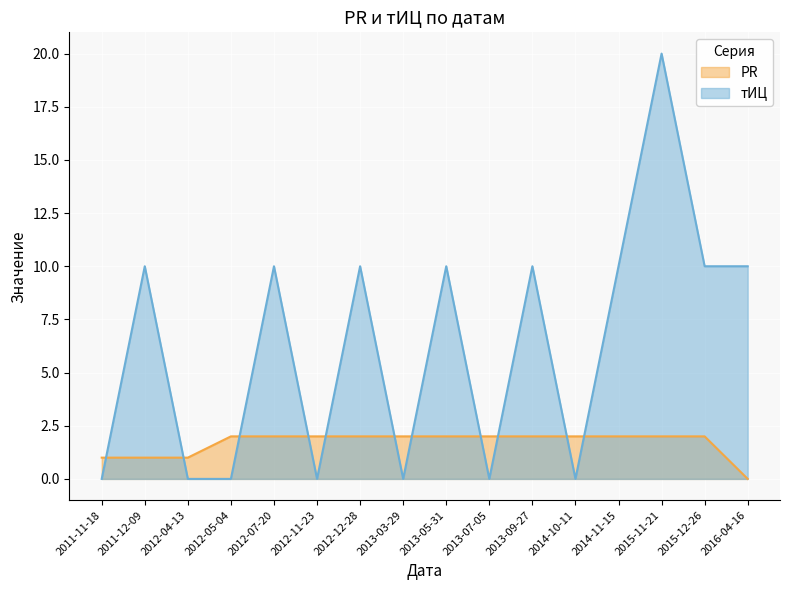

What is the label of the 8th point from the right?

2013-05-31